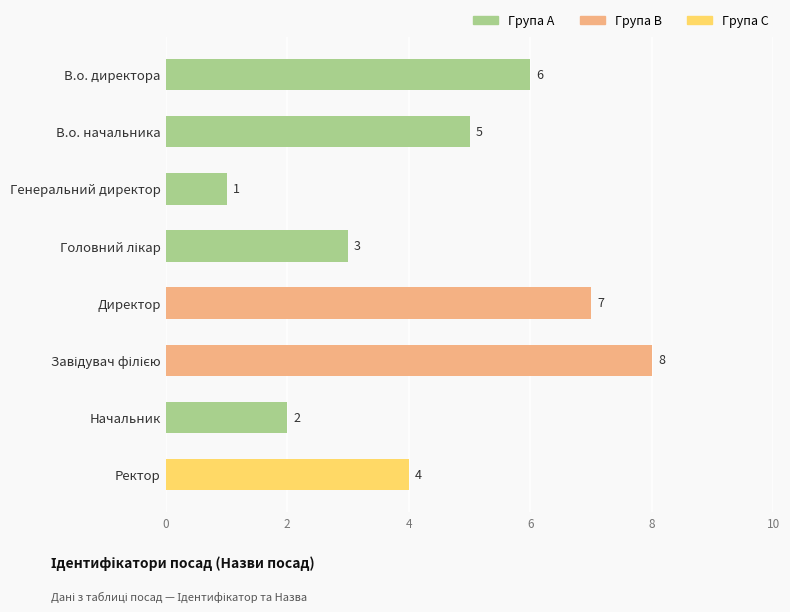

What is the greatest value displayed?

8